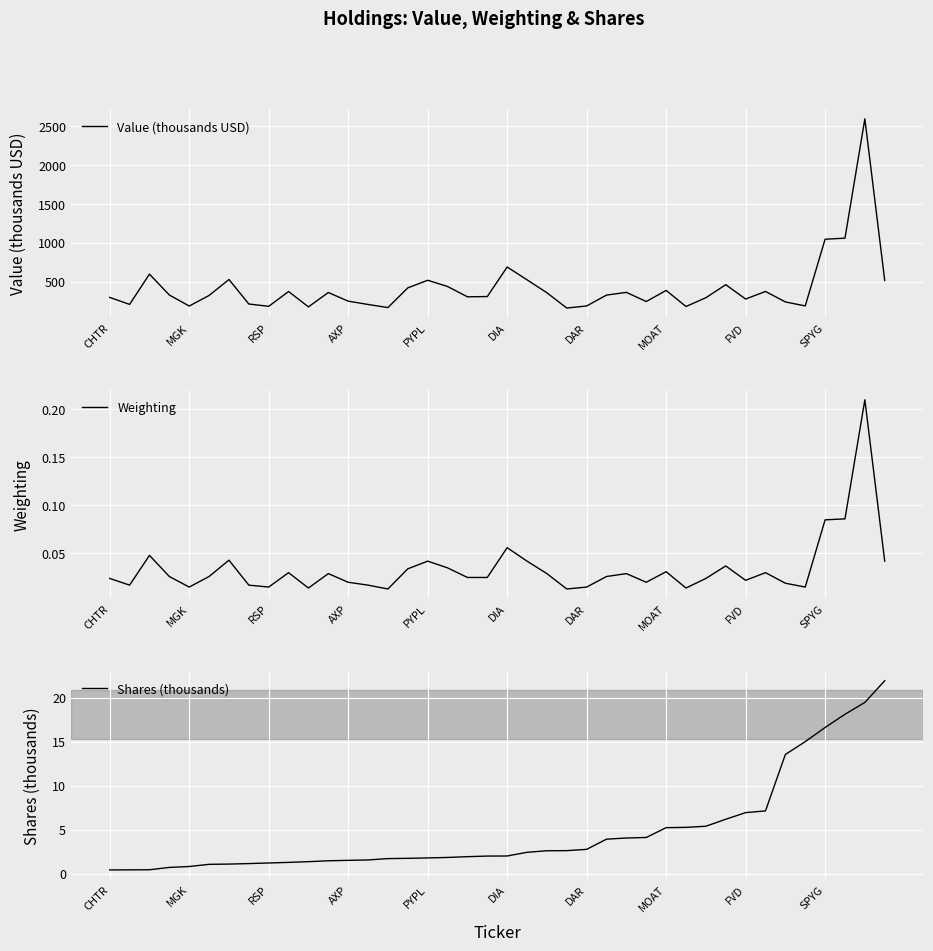

True or false: Shares (thousands) and Weighting cross at least once.

False